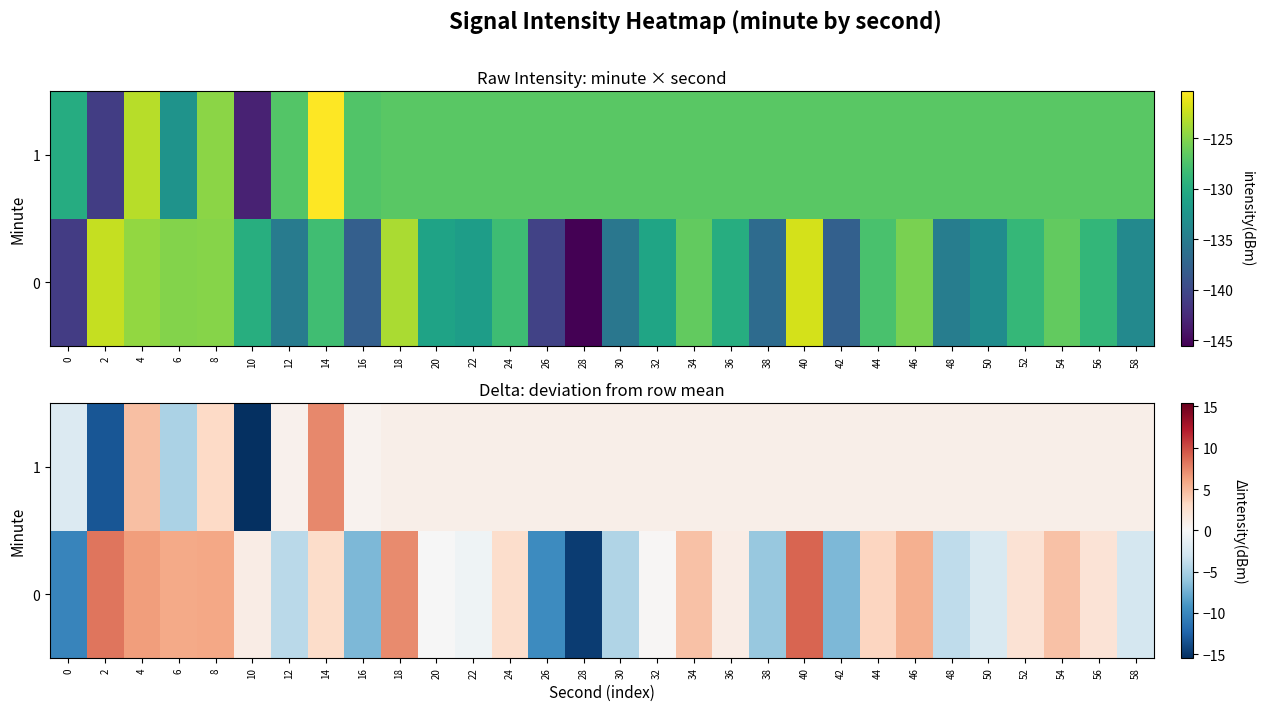

What is the greatest value displayed?

8.9